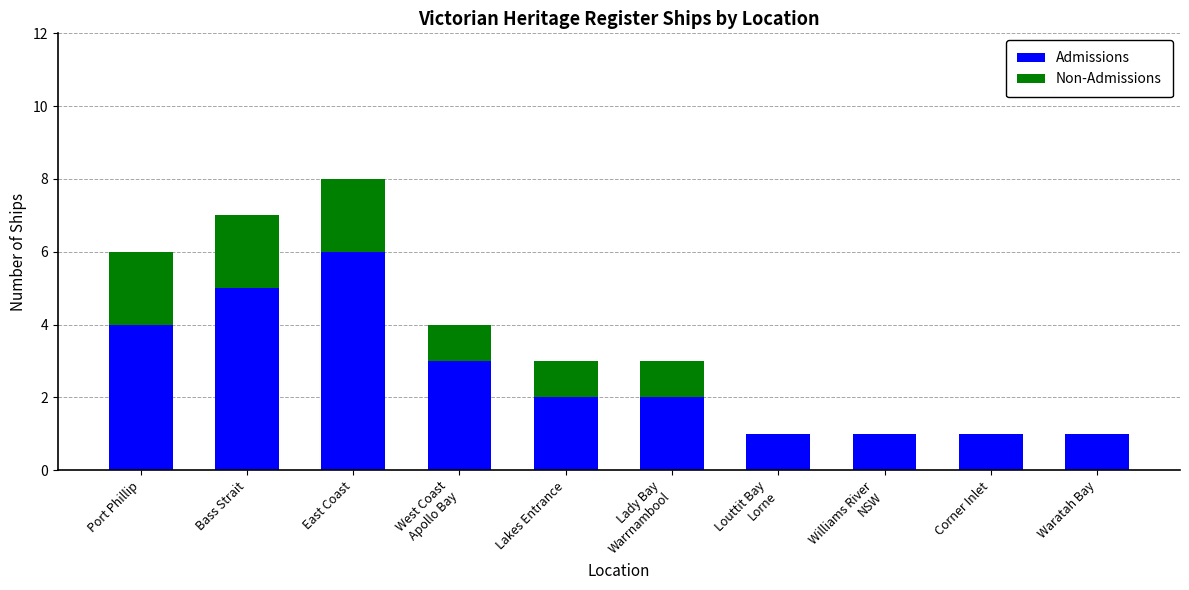

What is the sum of all Admissions values?

26